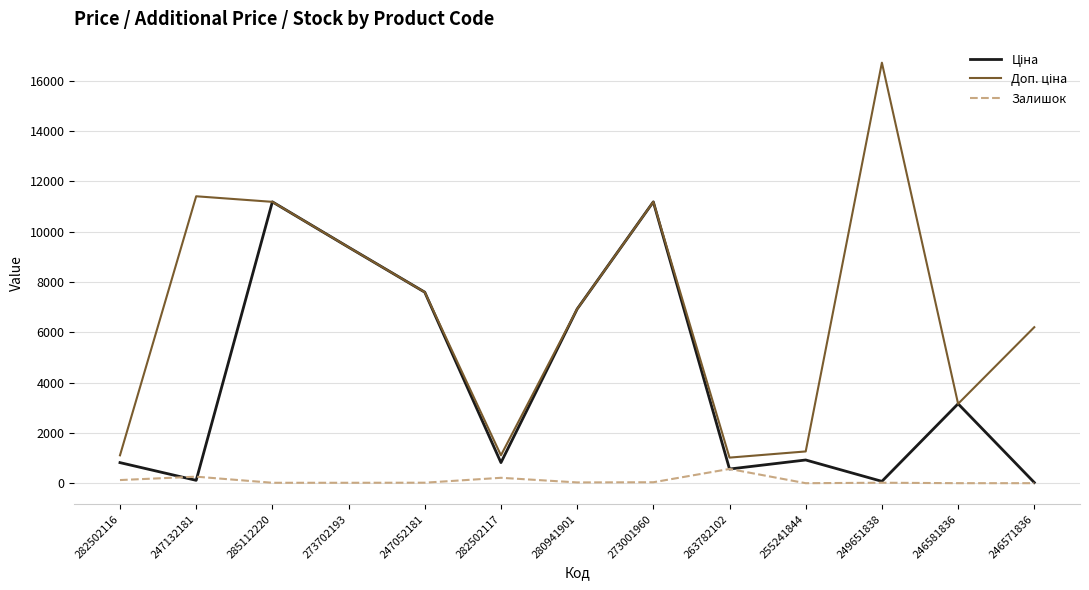

Which category has the highest value across all series?

249651838